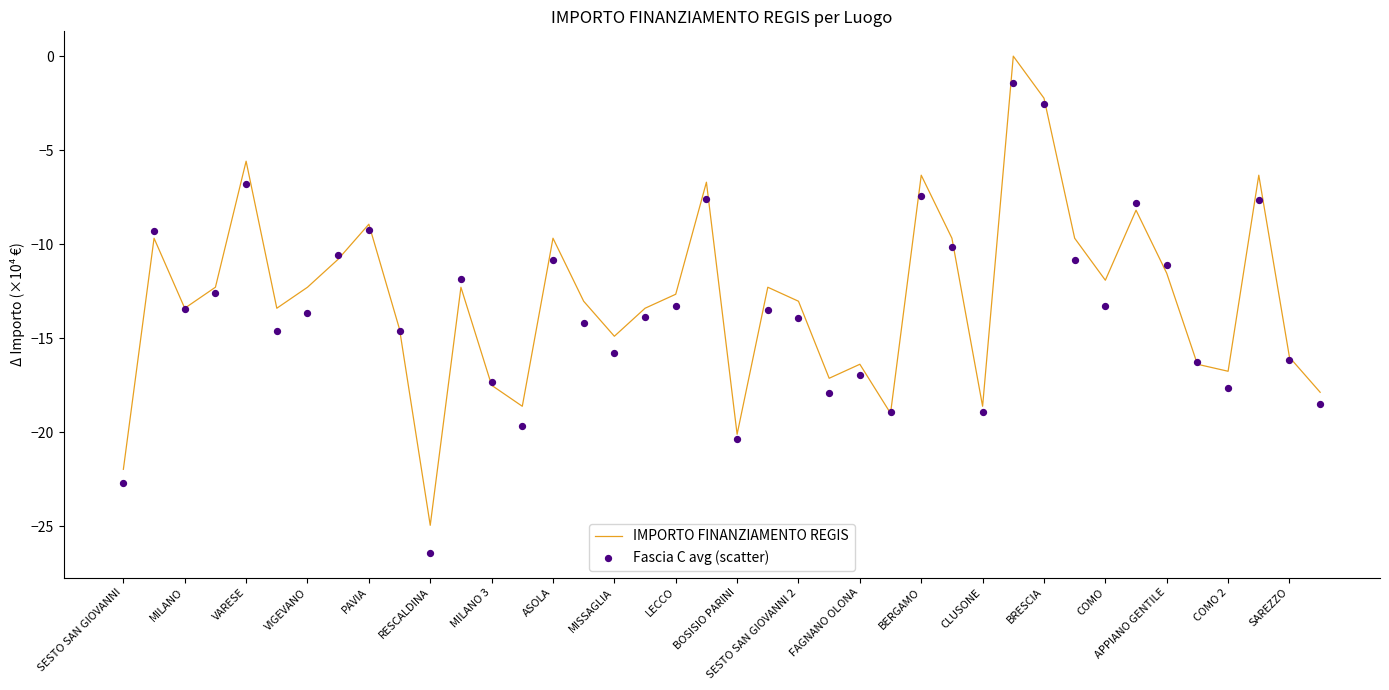

At which category is the sum across all series the highest?

29